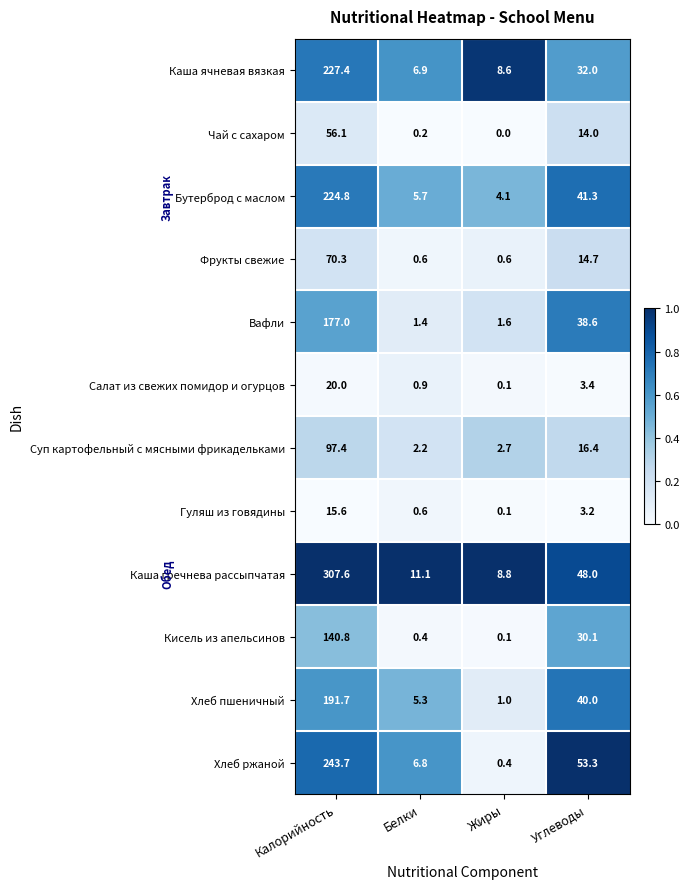

What is the difference between the second highest and second lowest values in the Суп картофельный с мясными фрикадельками series?

13.7